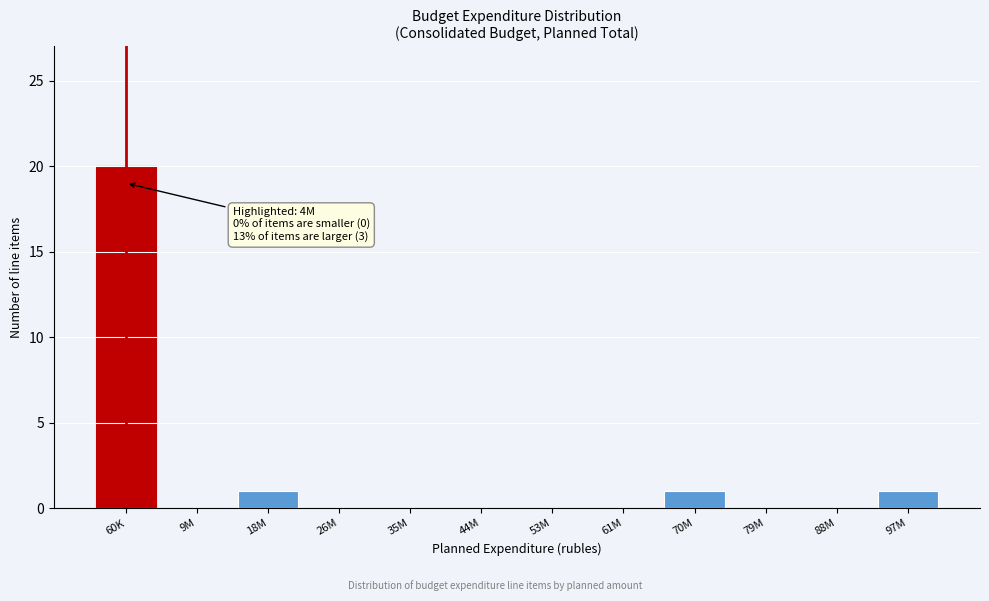

Reading right to left, list all the values displayed in this chart.

97M=1	88M=0	79M=0	70M=1	61M=0	53M=0	44M=0	35M=0	26M=0	18M=1	9M=0	60K=20